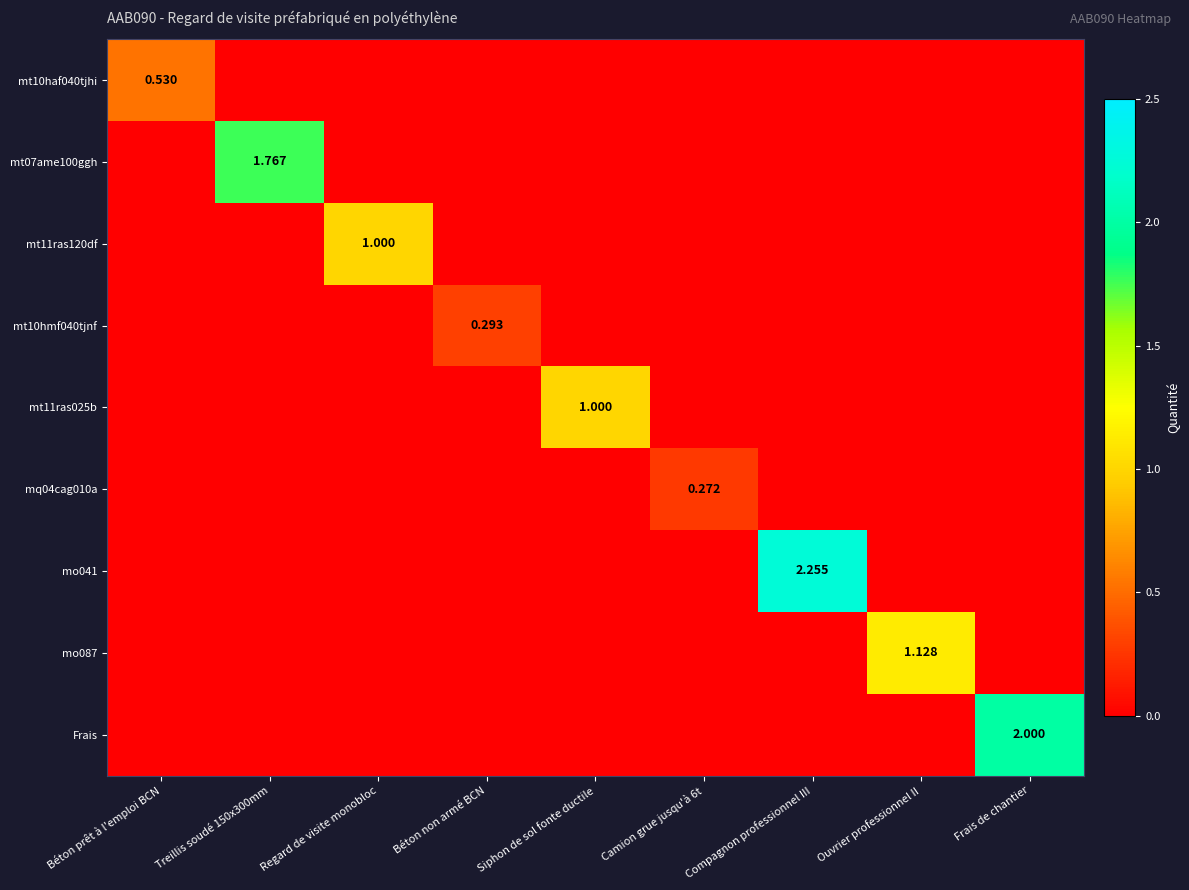

At which label is mt10haf040tjhi closest to 0?

Treillis soudé 150x300mm